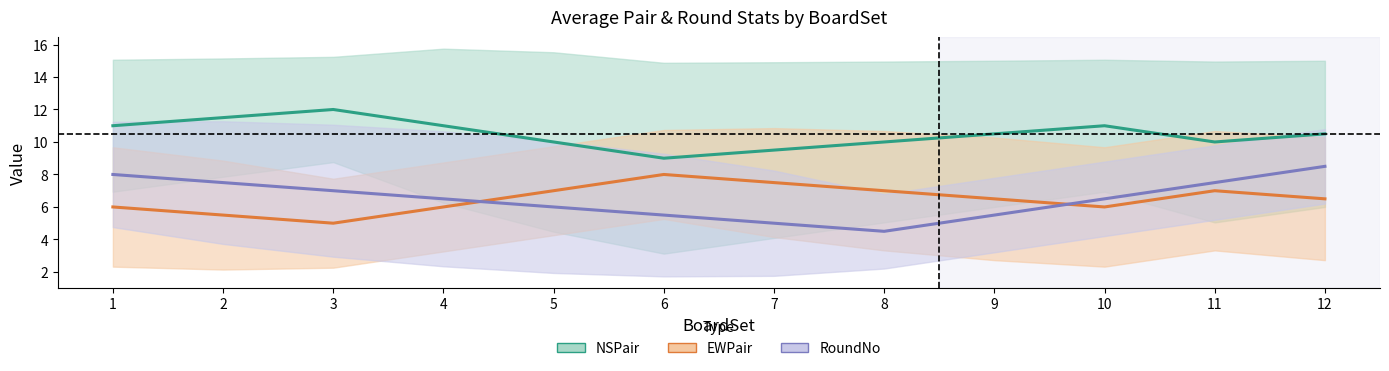

At which category is the sum across all series the highest?

12